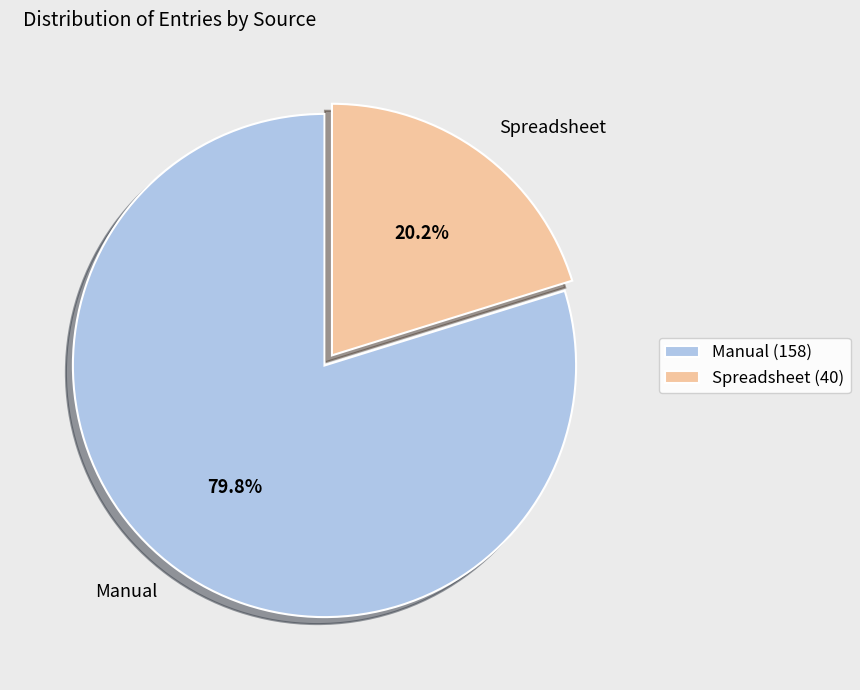

Which category has the biggest portion of the pie?

Manual